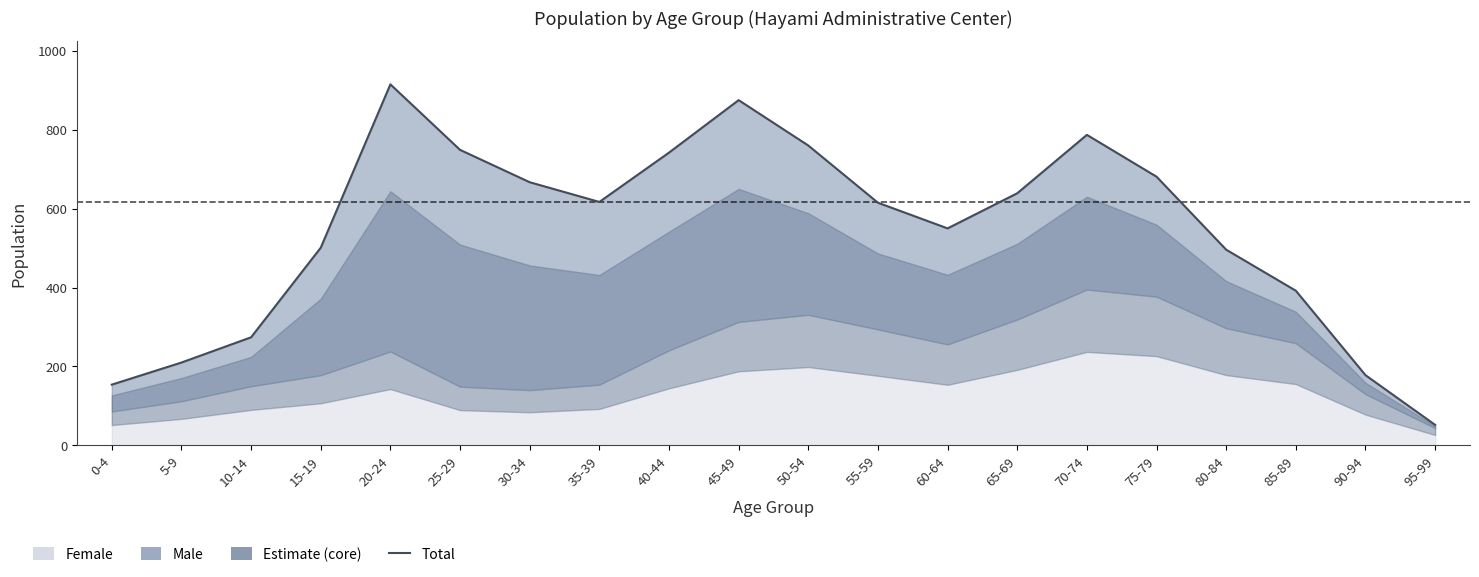

The value at 5-9 is 210. True or false?

True